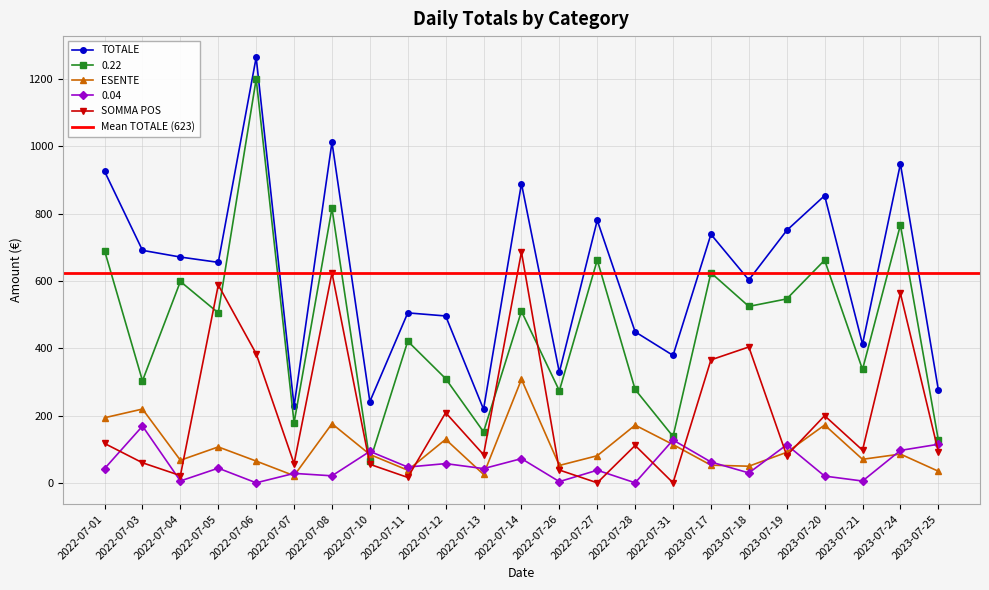

Which series changed the most between 2022-07-03 and 2023-07-24?

SOMMA POS